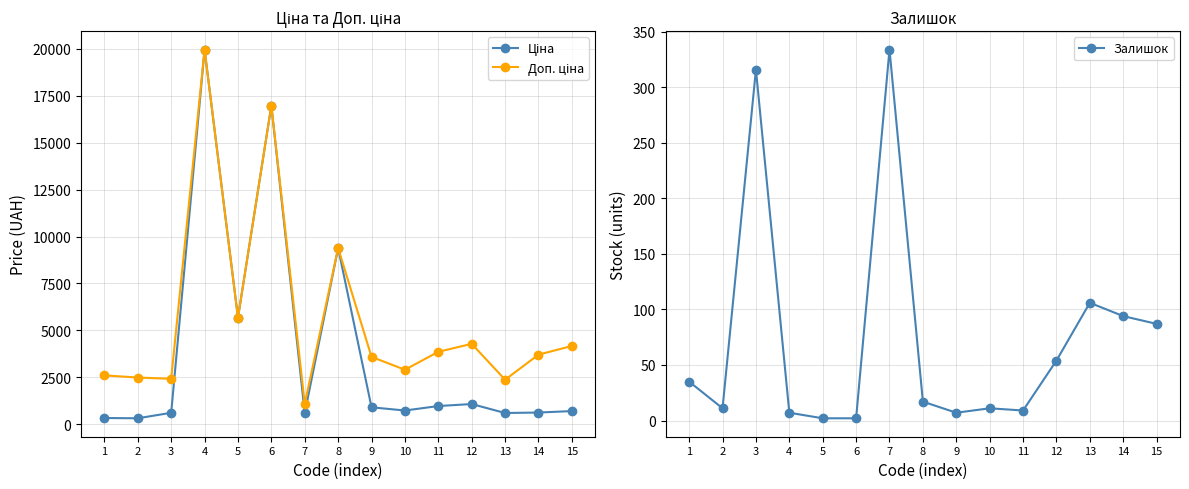

At which label does Ціна reach its minimum?

2